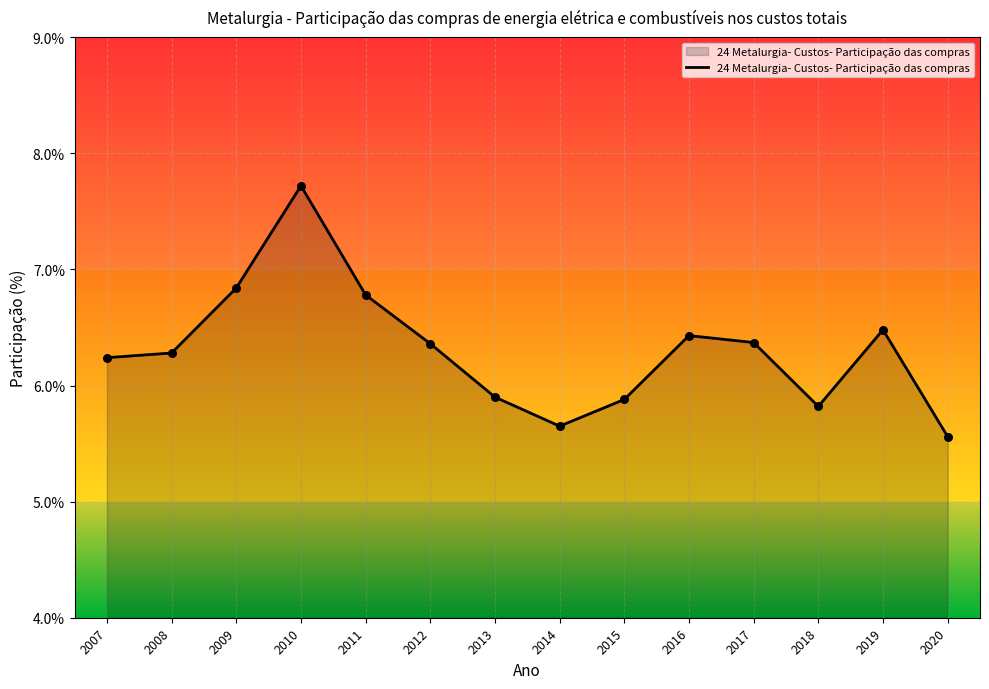

Approximately how many times larger is the value at 2009 compared to 2010?

0.9